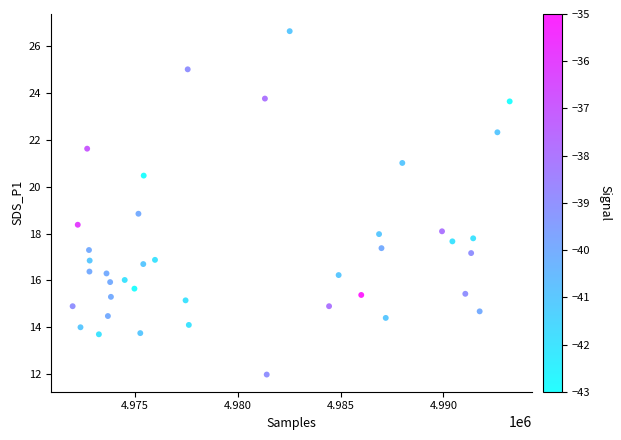

What is the range of X values (max minus min)?

21239.0